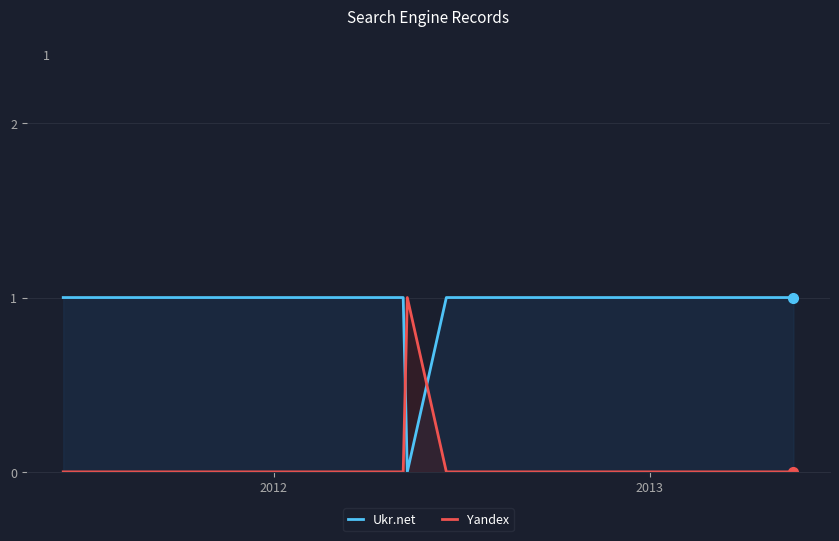

Which series has the largest total across all categories?

Ukr.net